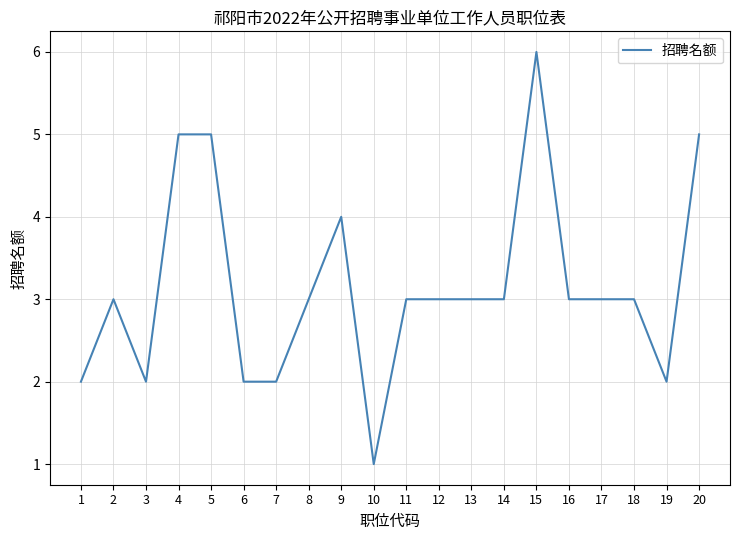

What is the sum of the values at 13 and 15?

9